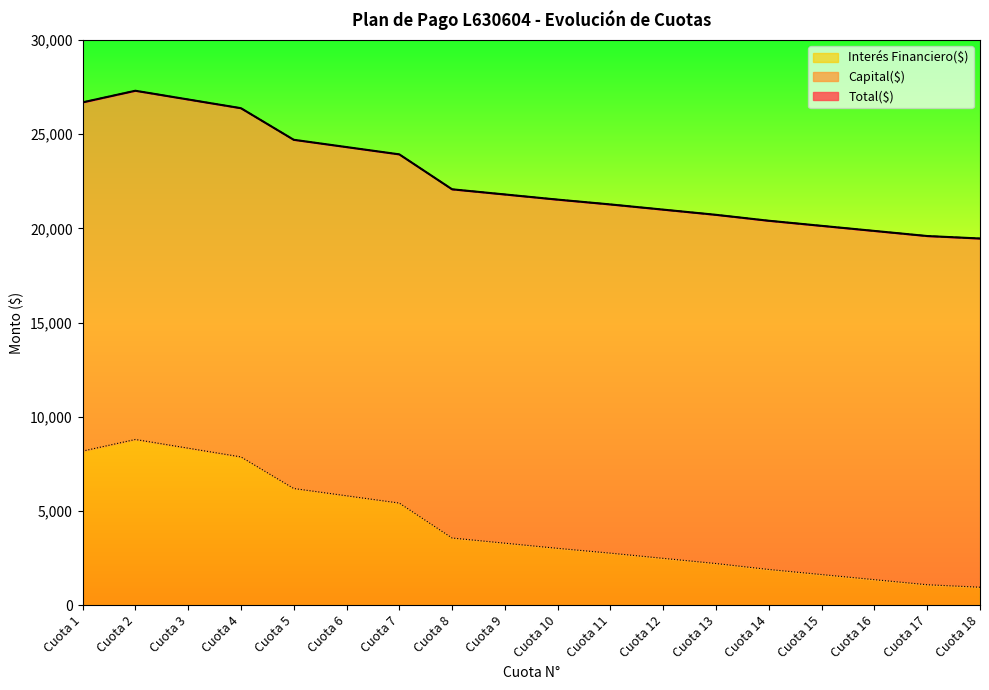

Which category has the highest value across all series?

Cuota 2